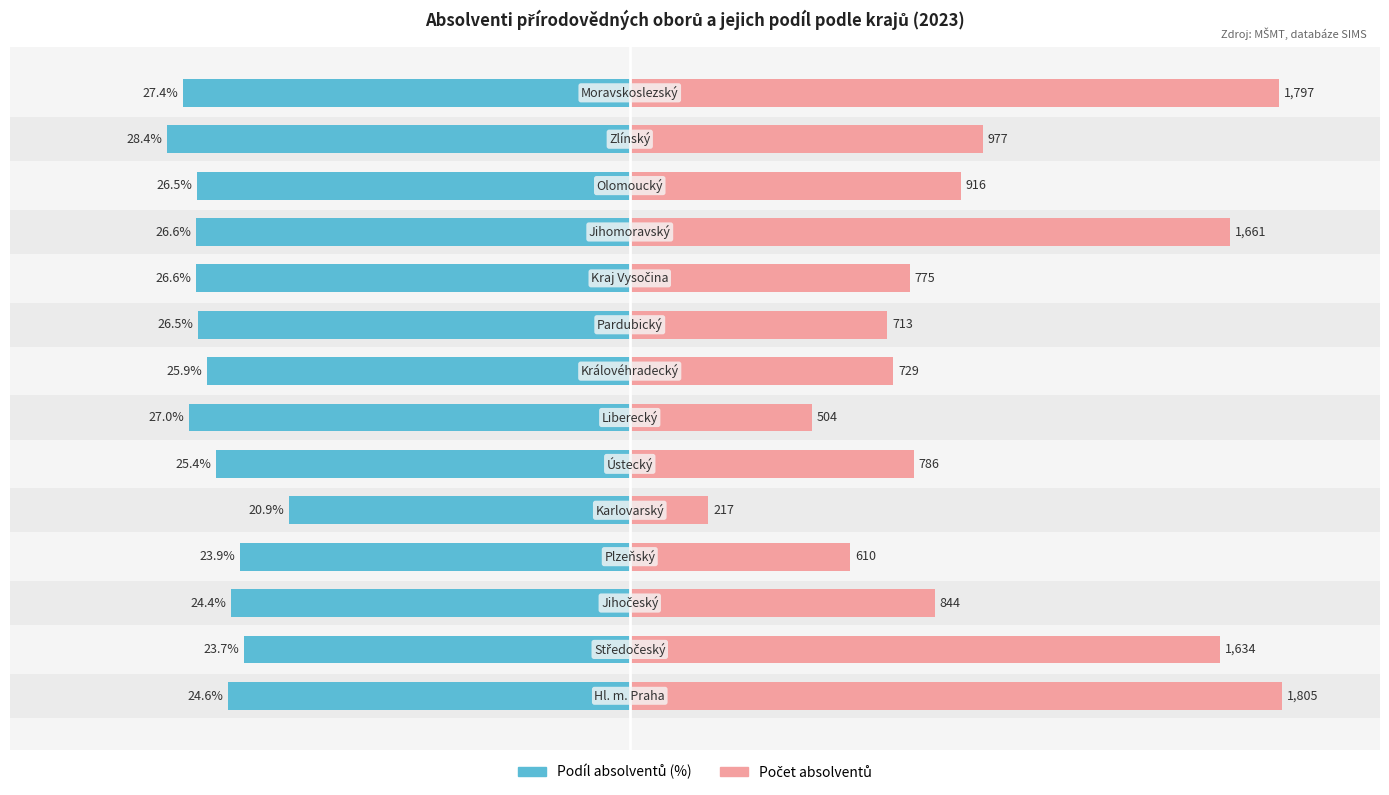

How many data points in Podíl absolventů (%) are less than -25?

9